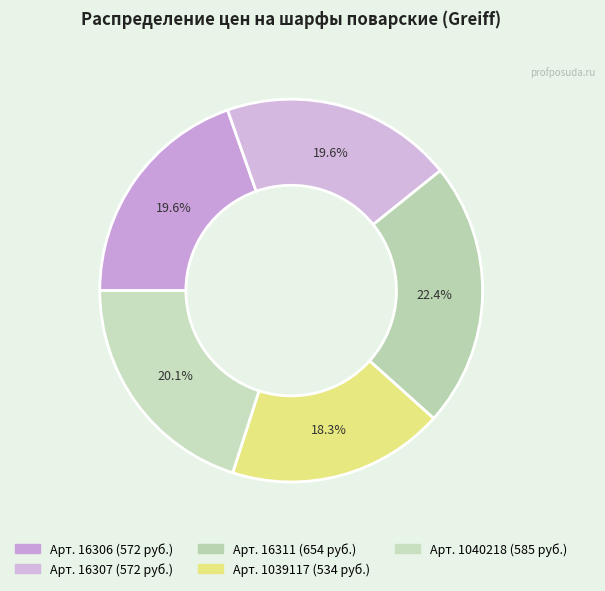

To the nearest percent, what is the difference between the largest and smallest slice percentages?

4%